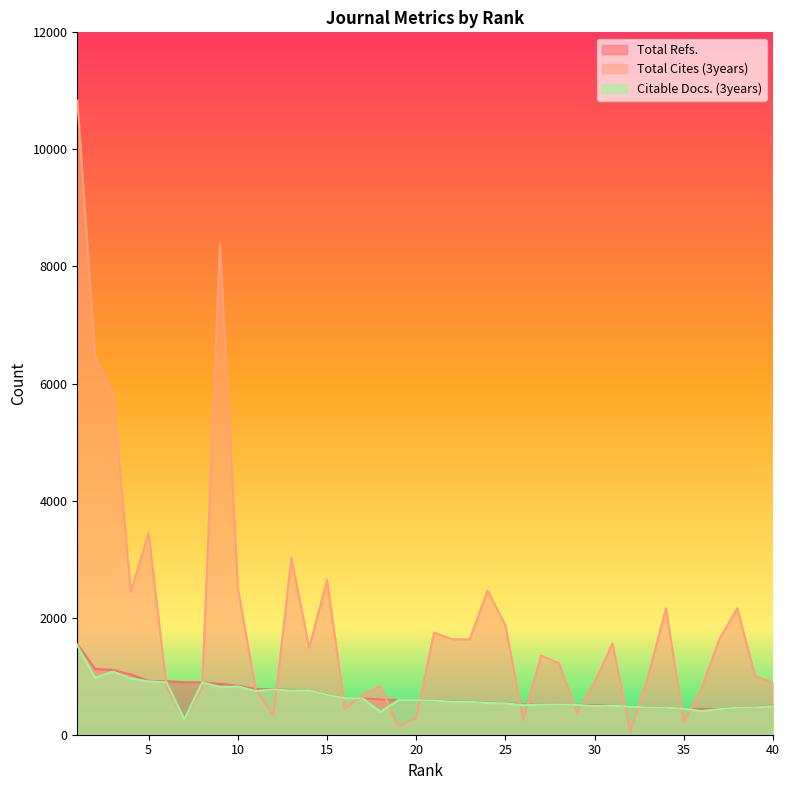

How many values in the Total Refs. series exceed 590?

19